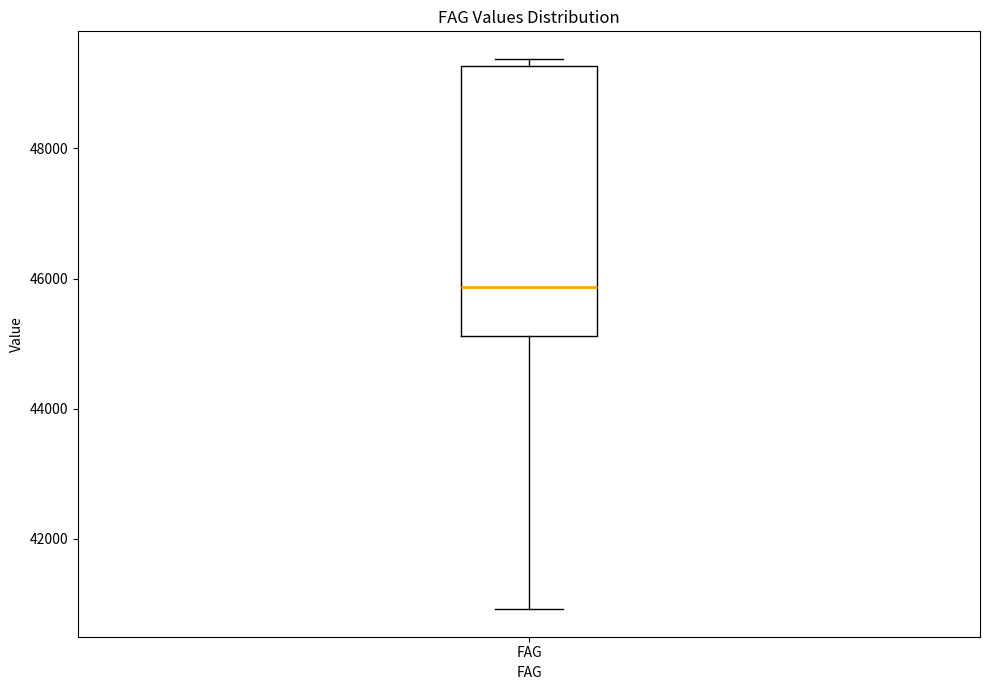

Read this box plot against the y-axis: the position of the median line, the range covered by the box, and the ends of both whiskers. The values are not printed on the chart, so give them approximately, as read against the axis.

median 45800, box 45200 to 49200, whiskers 41000 to 49400